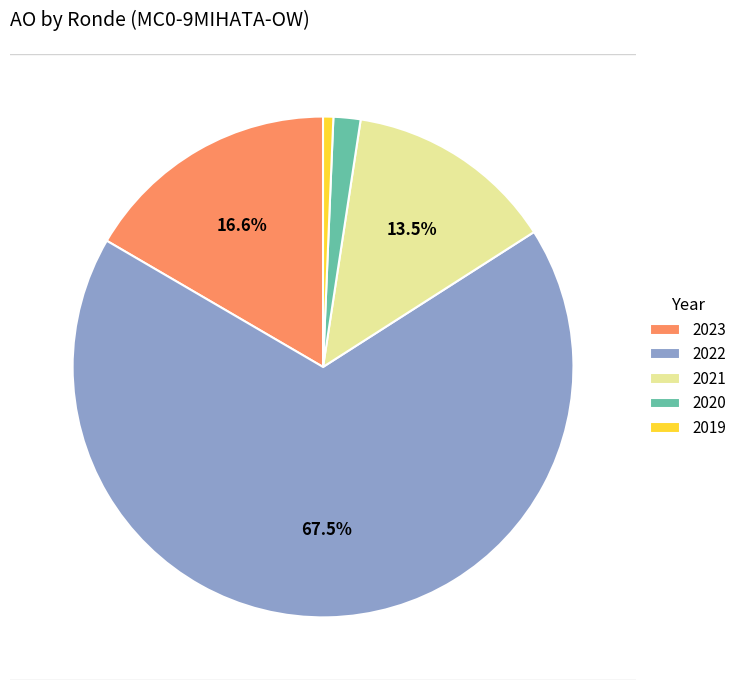

How many segments does this pie chart have?

5